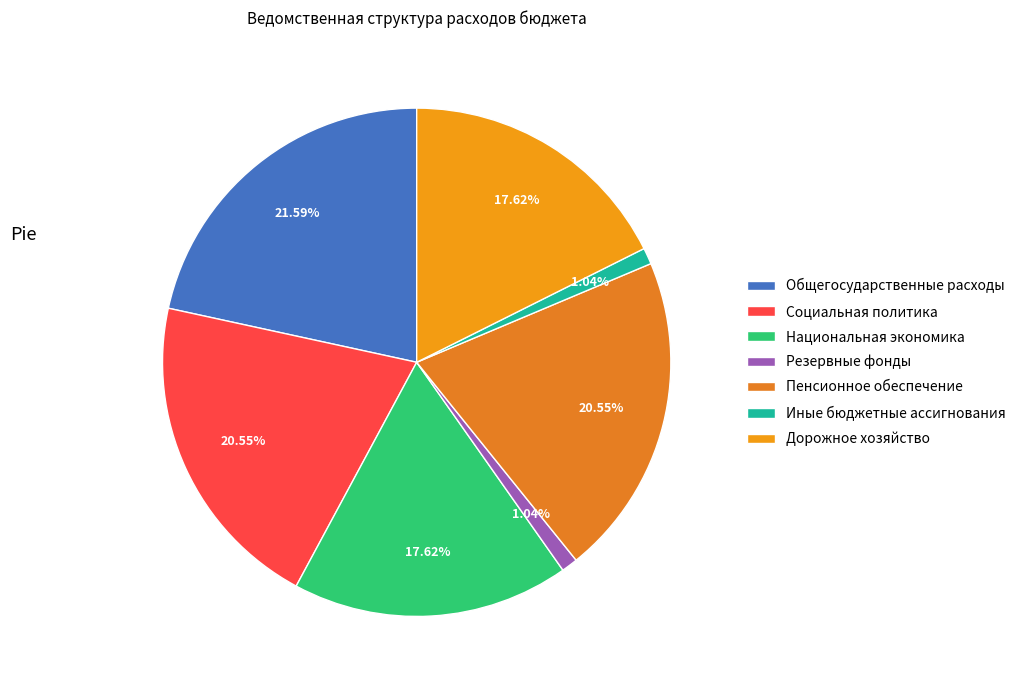

To the nearest percent, what is the difference between the largest and smallest slice percentages?

21%